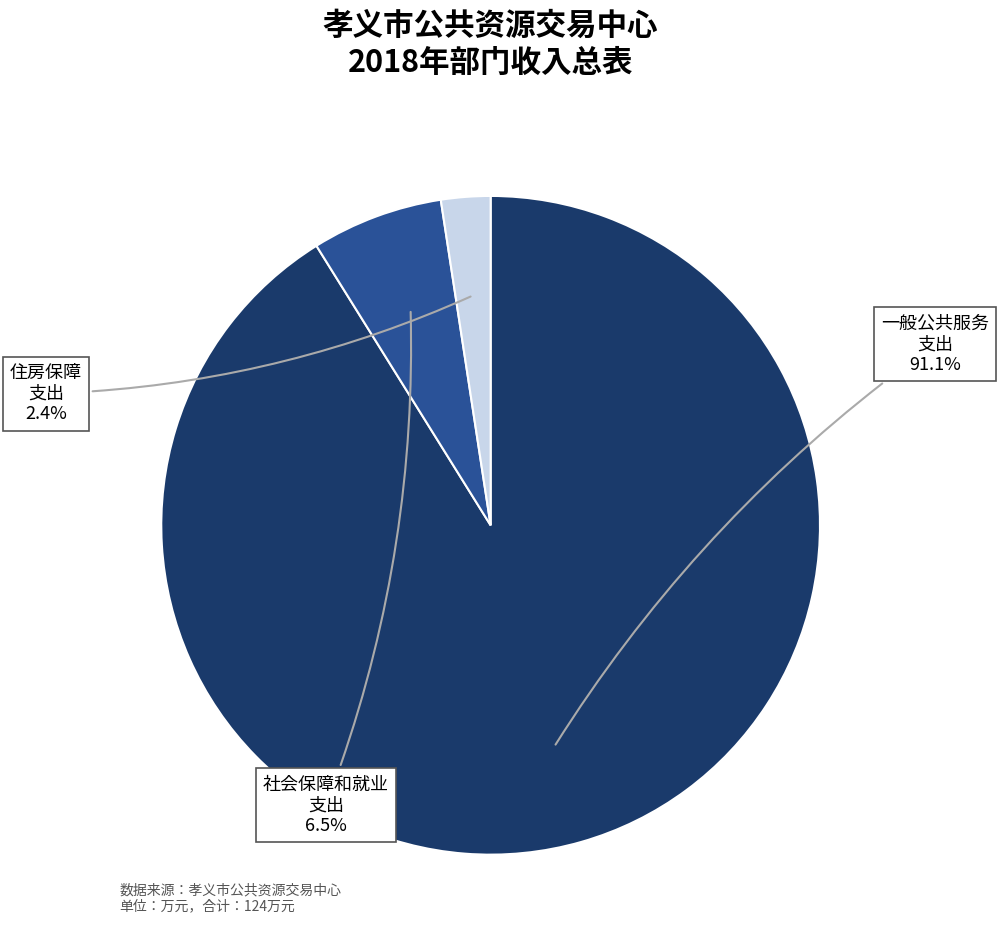

Is there any slice that represents more than half of the pie?

Yes